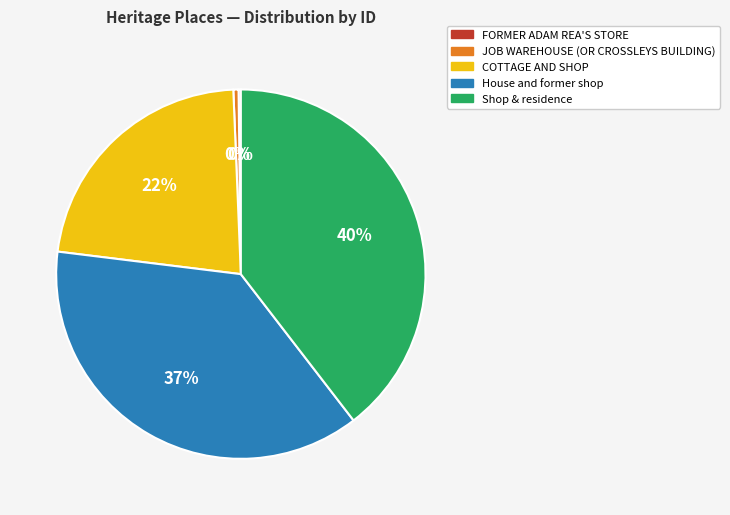

Is there a majority slice in this chart?

No